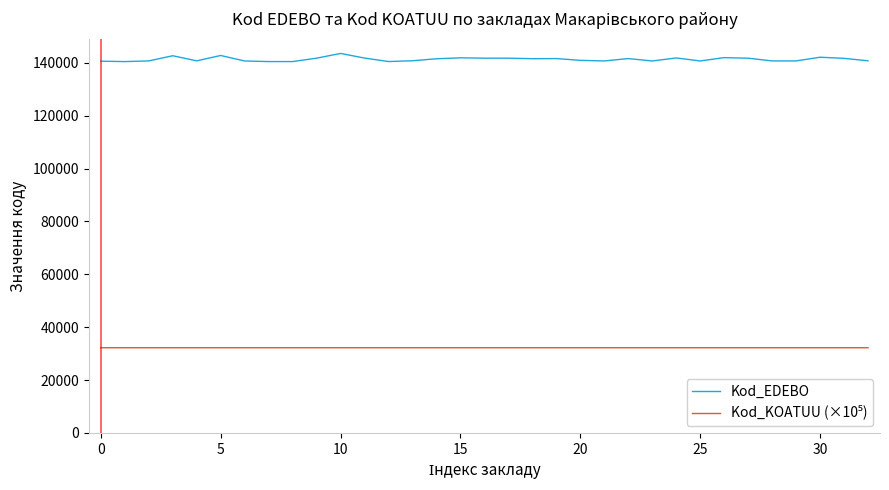

What is the maximum value shown in the chart?

143560.0